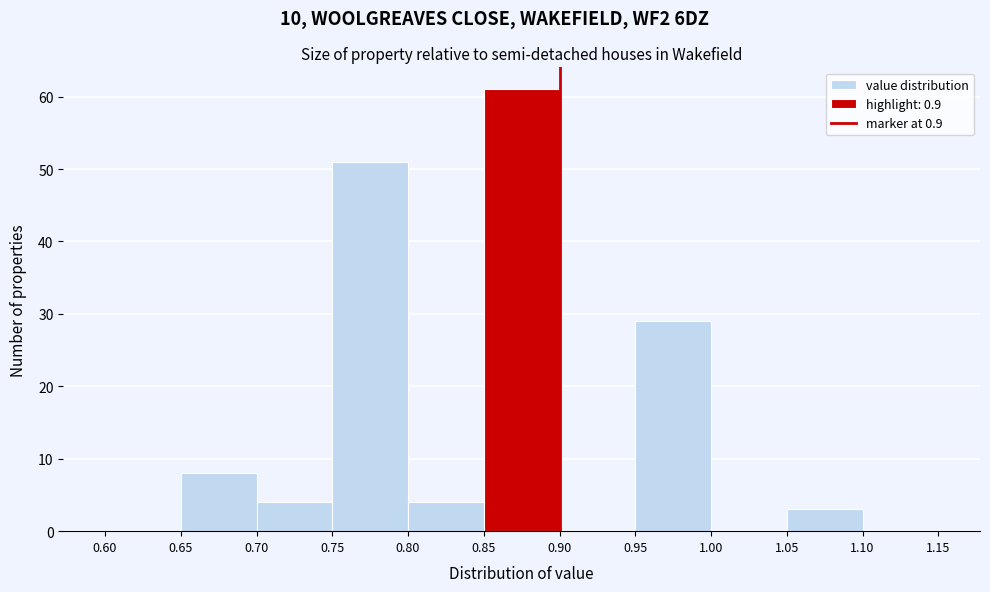

Which range on the x-axis has the tallest bar?

0.85 to 0.90